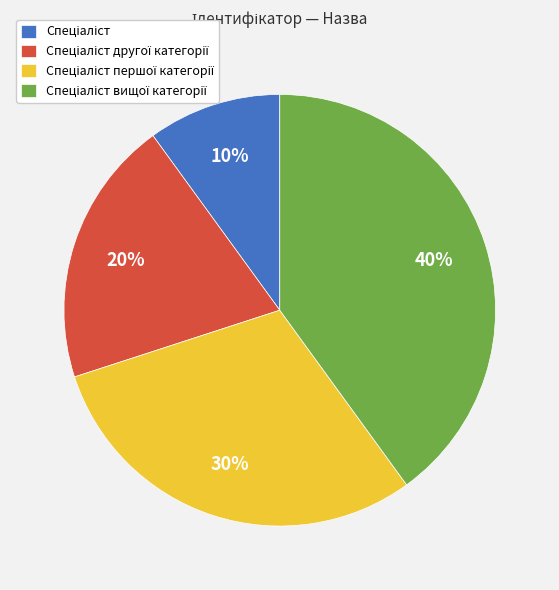

Does any single category account for the majority?

No